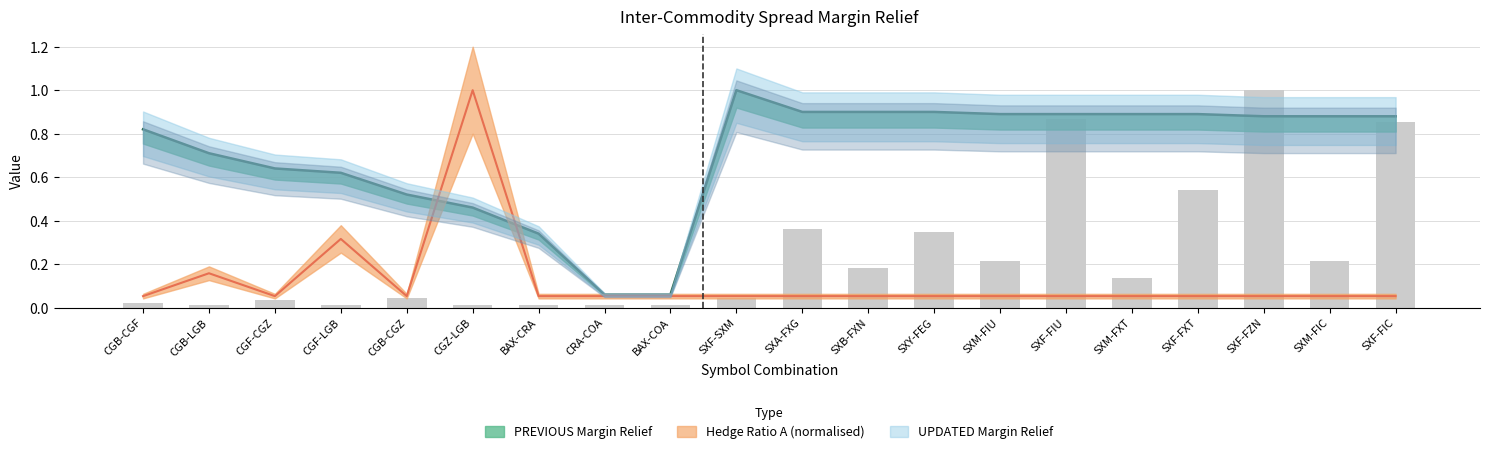

What is the label of the 13th bar from the right?

CRA-COA